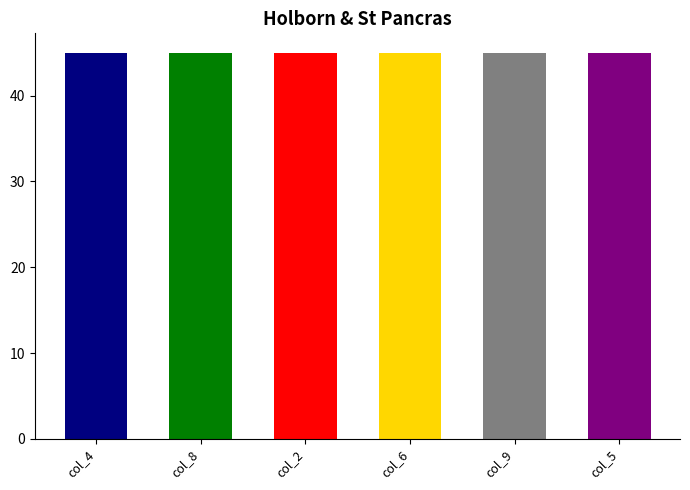

At 2, list the series in order from largest to smallest.

col_6, col_5, col_2, col_9, col_8, col_4